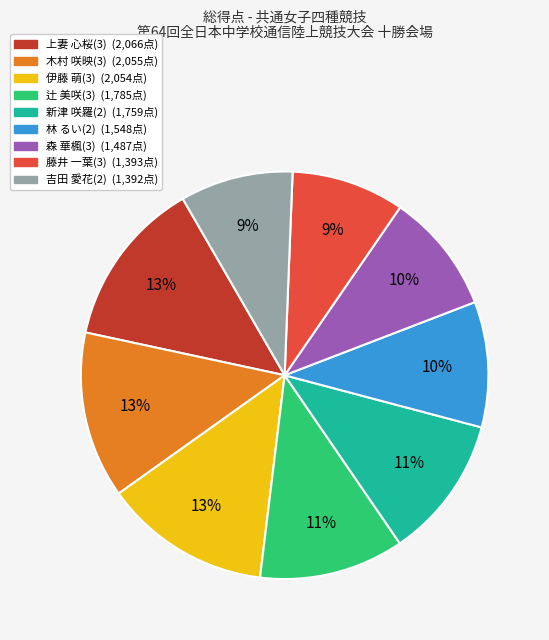

True or false: 上妻 心桜(3) accounts for 7% of the total.

False